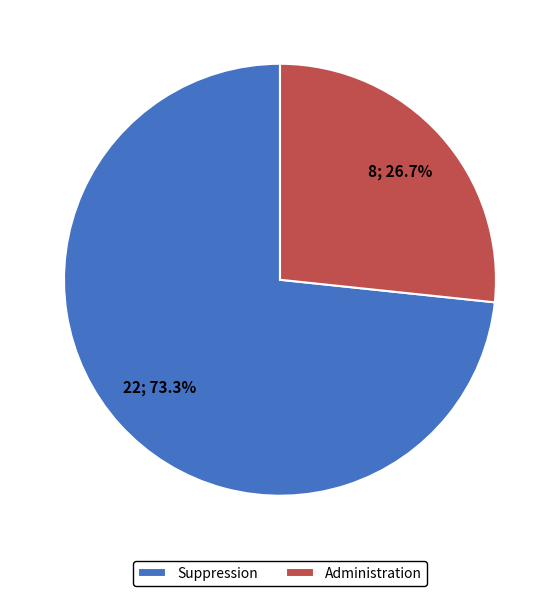

Between Suppression and Administration, which is larger?

Suppression